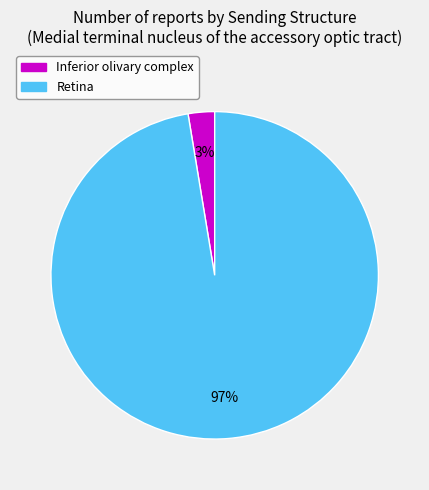

Which has a higher value, Retina or Inferior olivary complex?

Retina